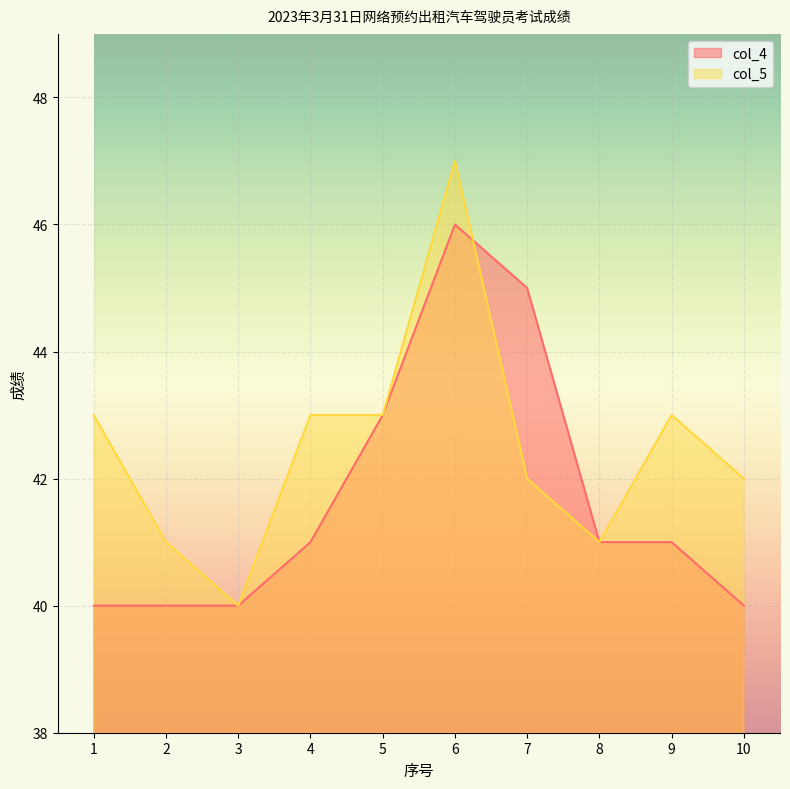

What is the sum of the col_4 values at 7 and 3?

85